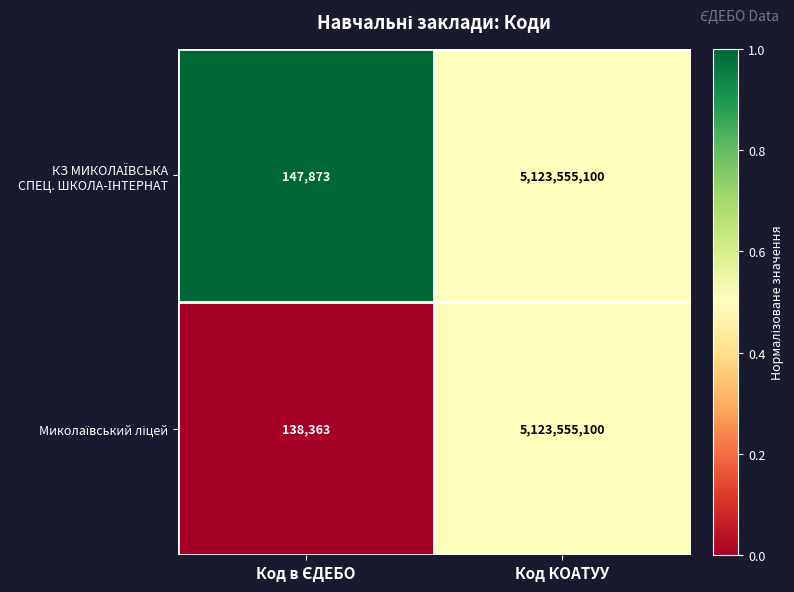

What is the maximum value shown in the chart?

5123555100